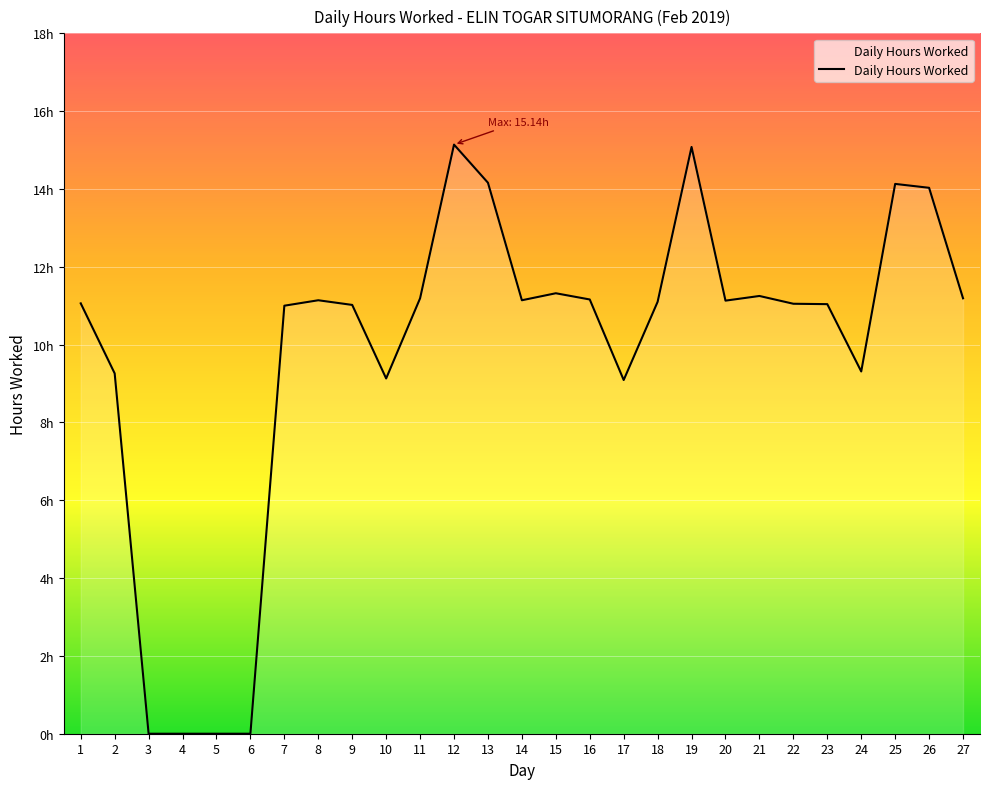

Does the chart have visible grid lines?

Yes